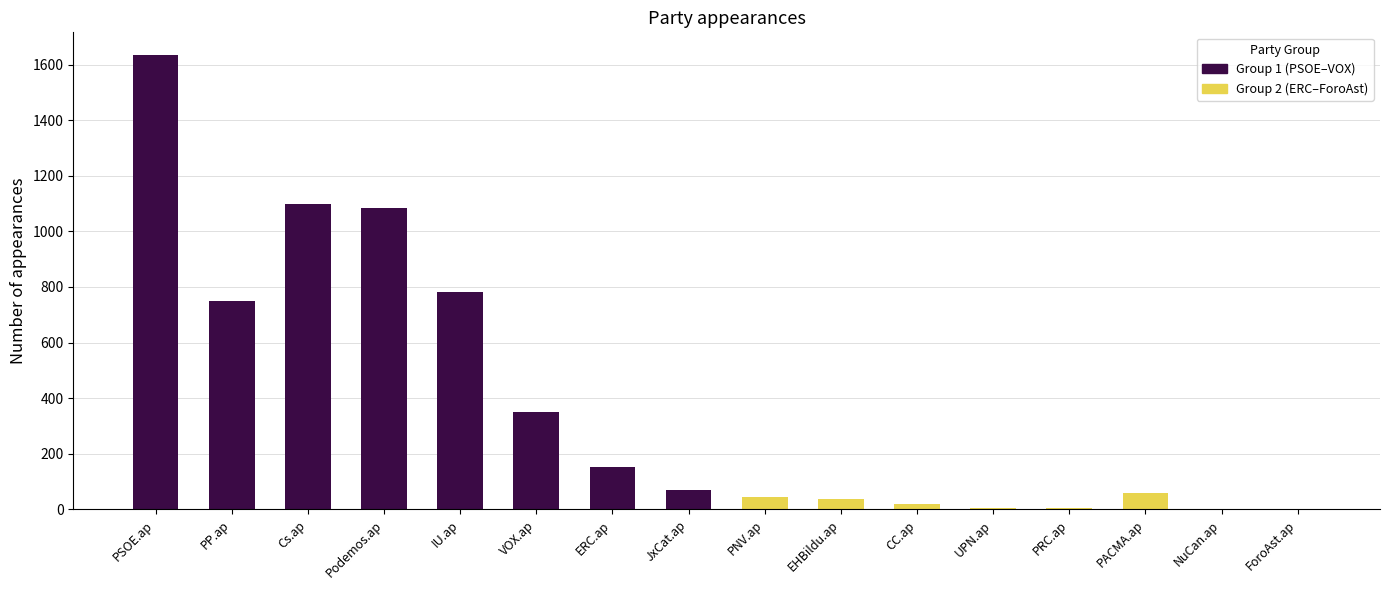

The Group 1 series shows 590 at Podemos.ap. True or false?

False